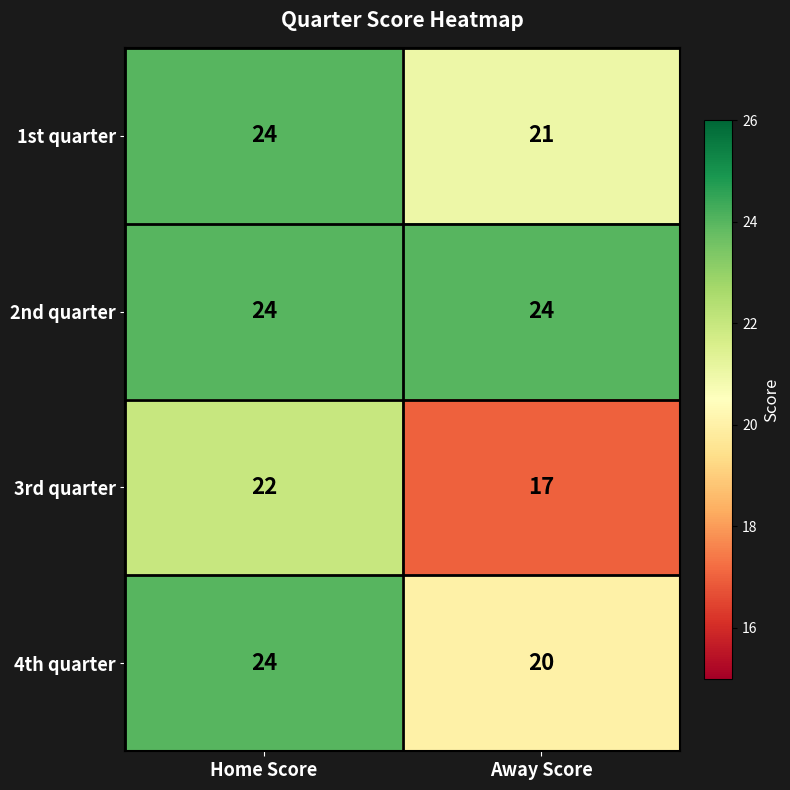

List the labels in order of 3rd quarter value, smallest first.

Away Score, Home Score